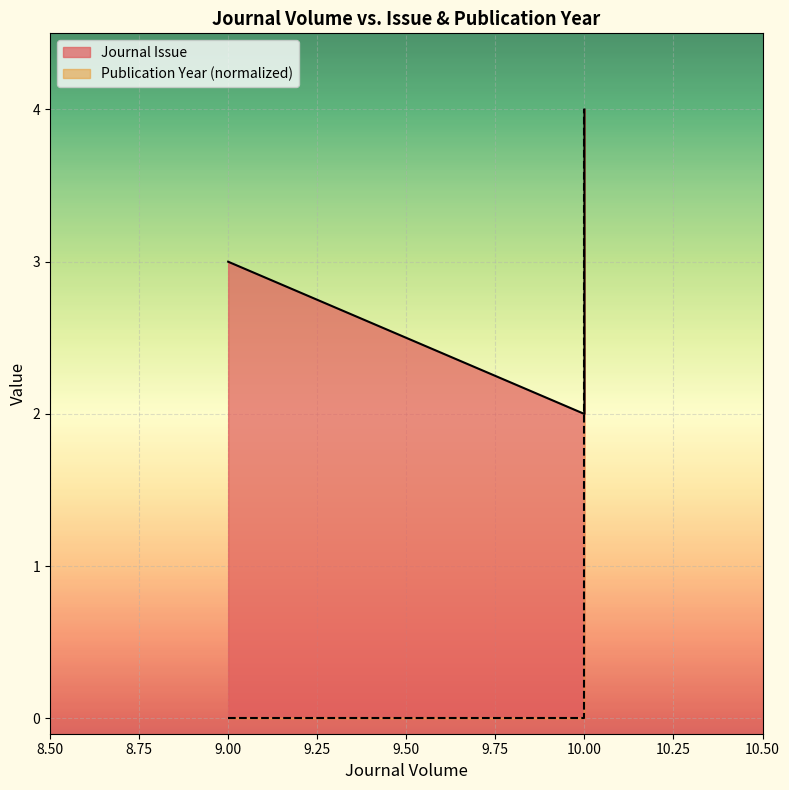

The Journal Issue series shows 5.7 at 10. True or false?

False